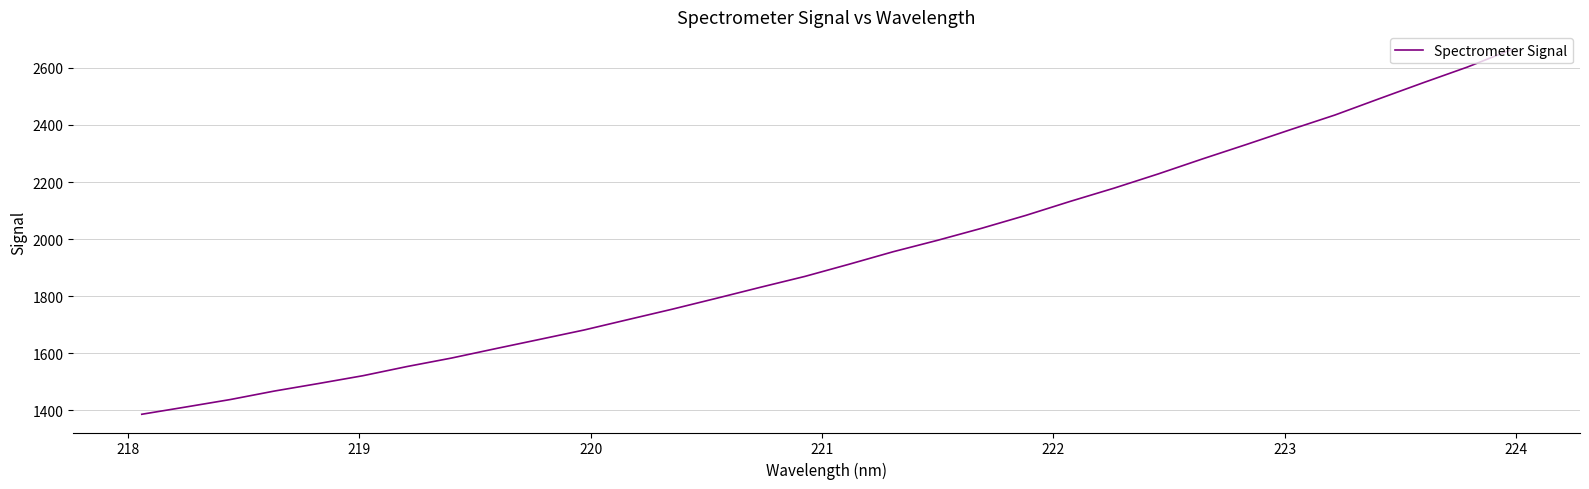

True or false: the data has more than 2 interior local peaks.

False